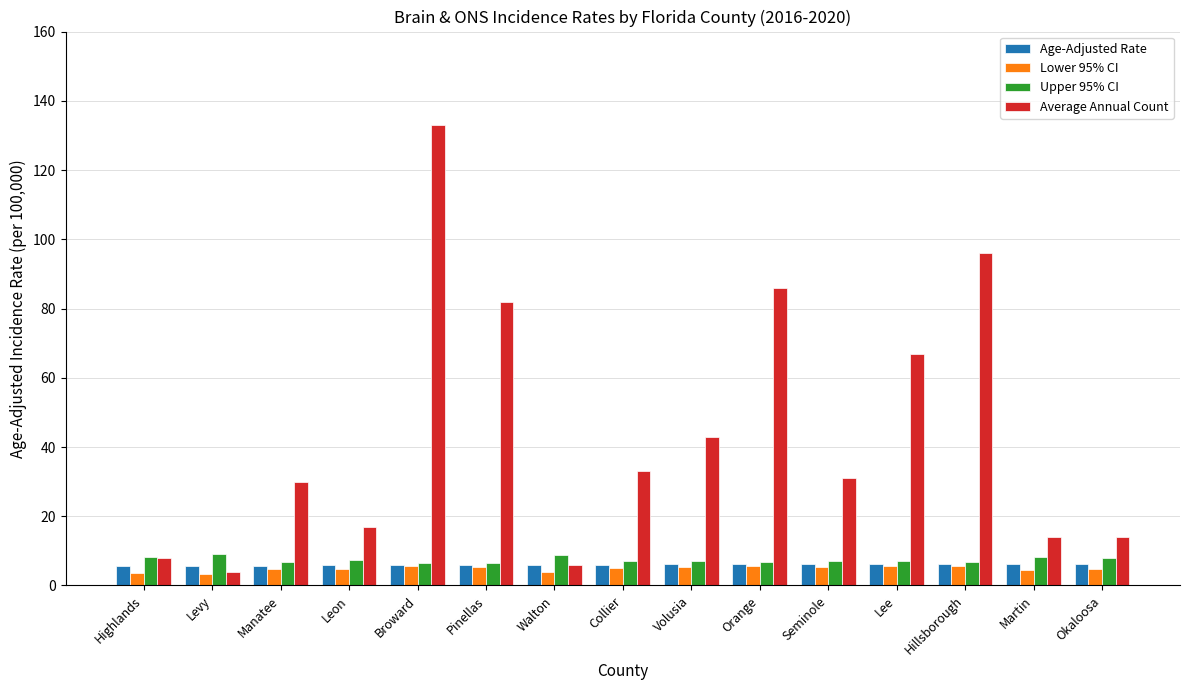

What value does the Age-Adjusted Rate series have at Manatee?

5.7